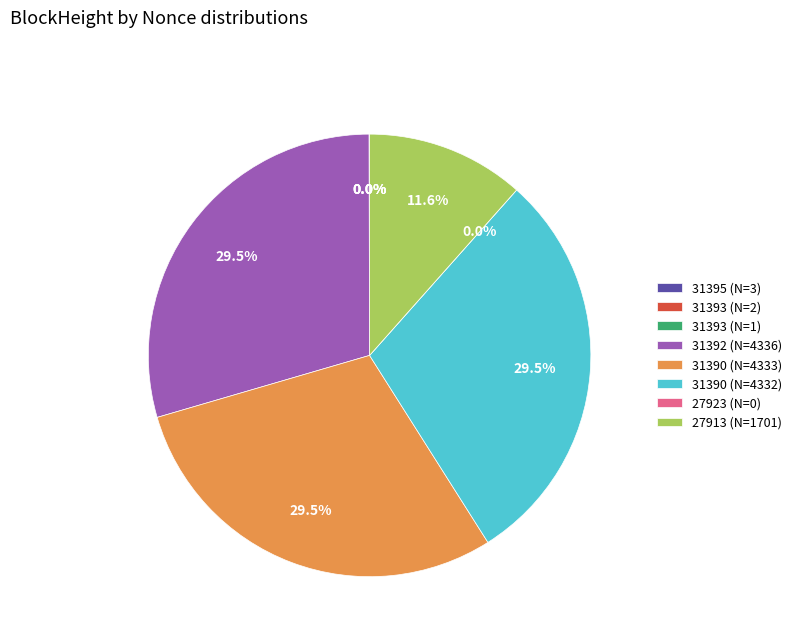

To the nearest percent, what is the difference between the 31390_4333 and 27923 slice percentages?

29%